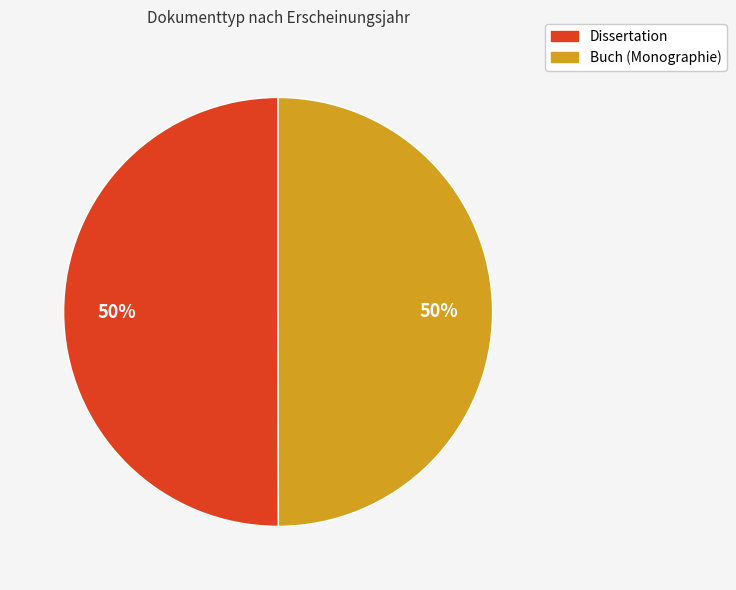

To the nearest percent, what is the combined percentage of Dissertation and Buch (Monographie)?

100%